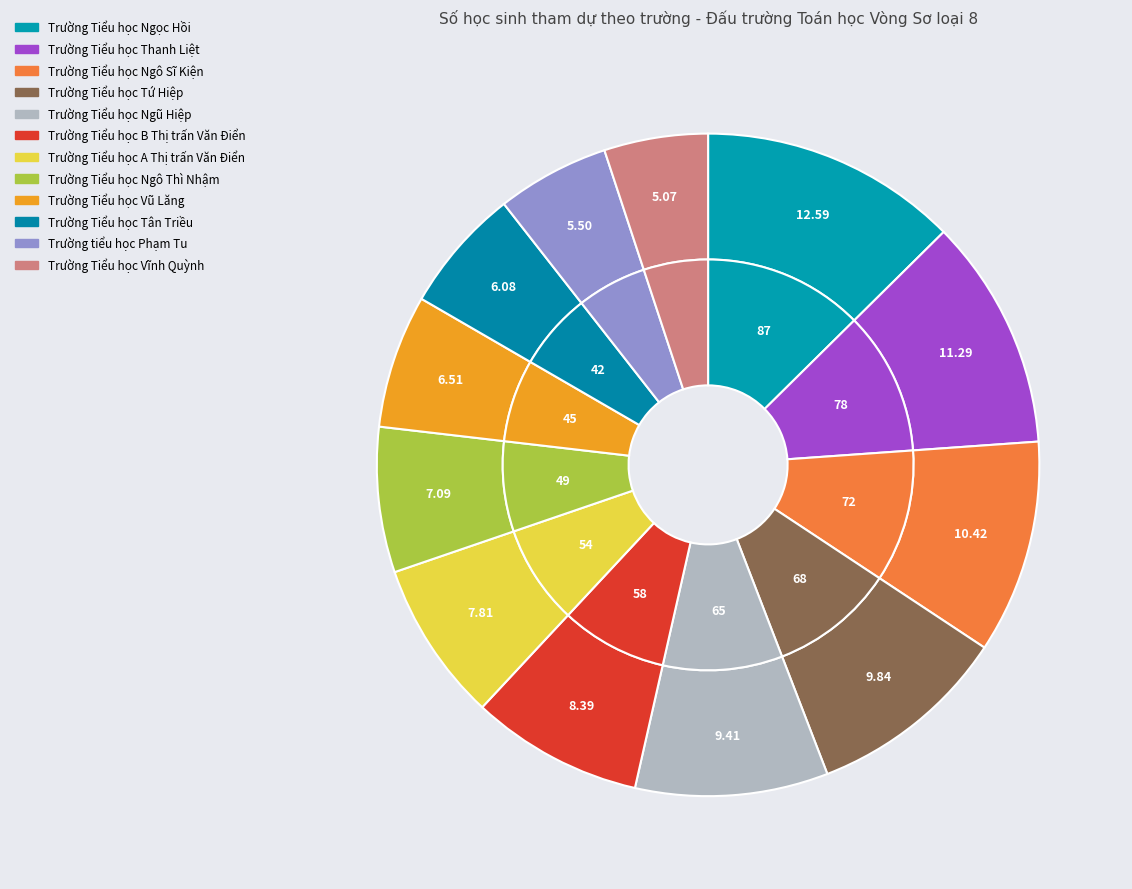

What percentage is the Trường Tiểu học A Thị trấn Văn Điển slice, to the nearest percent?

8%